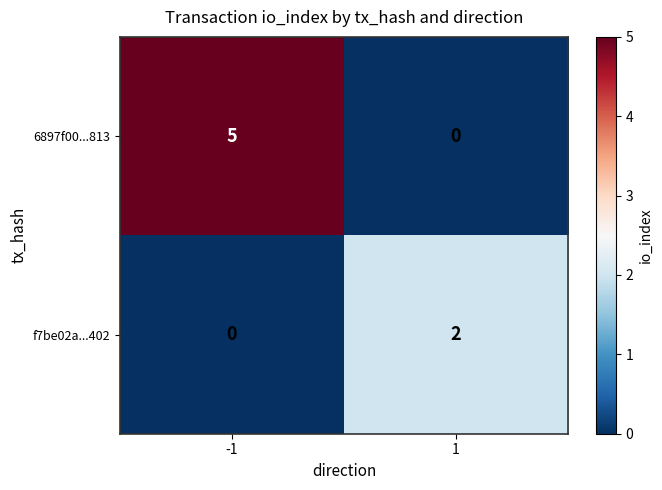

What is the sum of the 6897f00...813 values at -1 and 1?

5